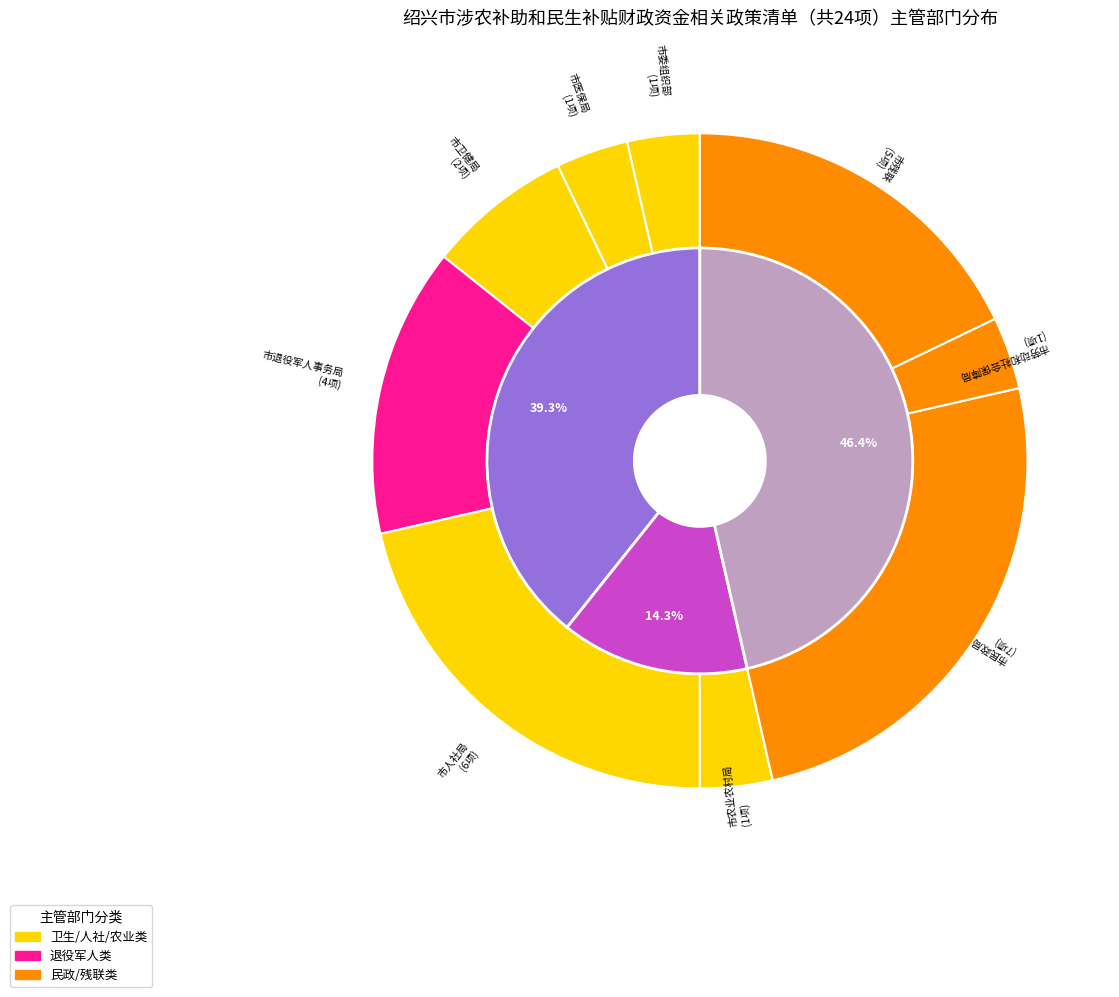

What is the change in value from 市委组织部 to 市人社局?

+5